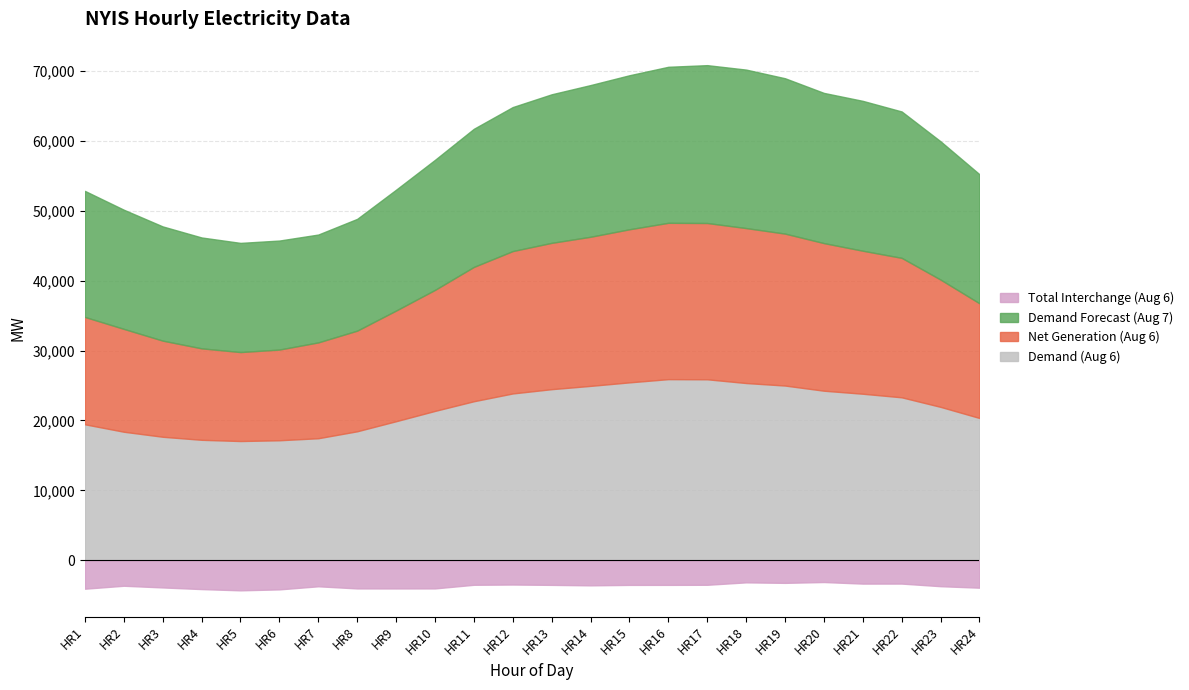

What is the approximate value of Demand Forecast (Aug 7) at HR8, to the nearest 50?

16000